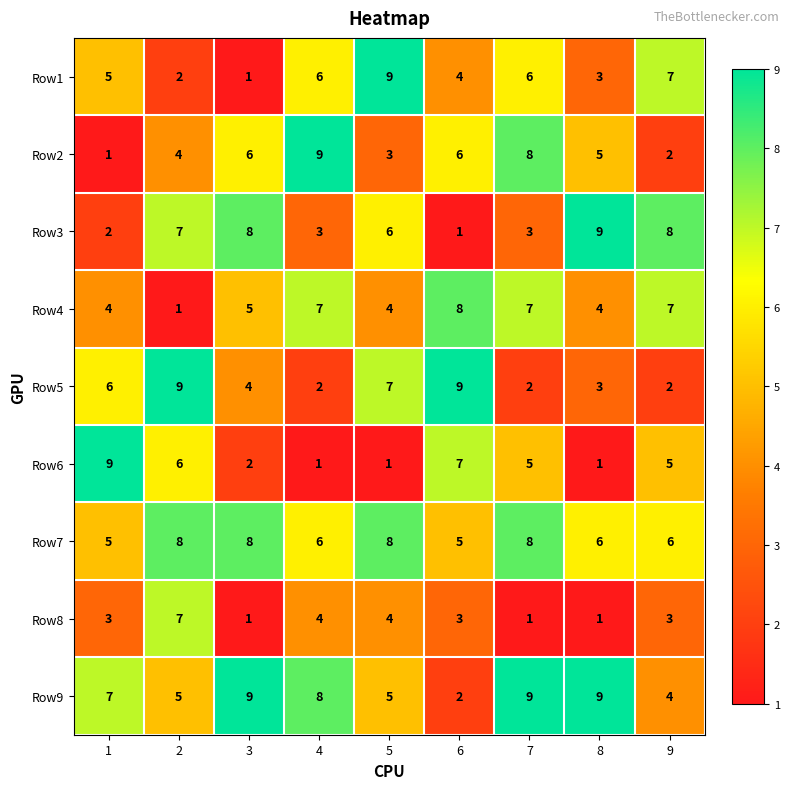

How many values in the Row1 series are below 5?

4